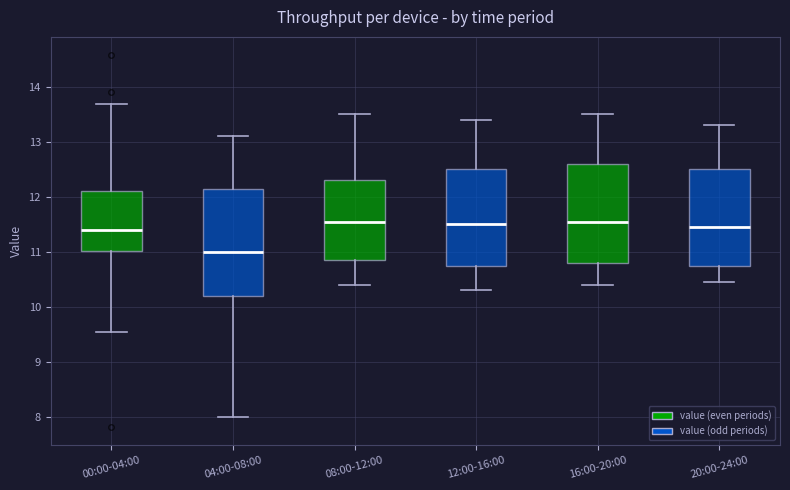

Comparing the boxes themselves (not the whiskers), which one is the tallest?

04:00-08:00